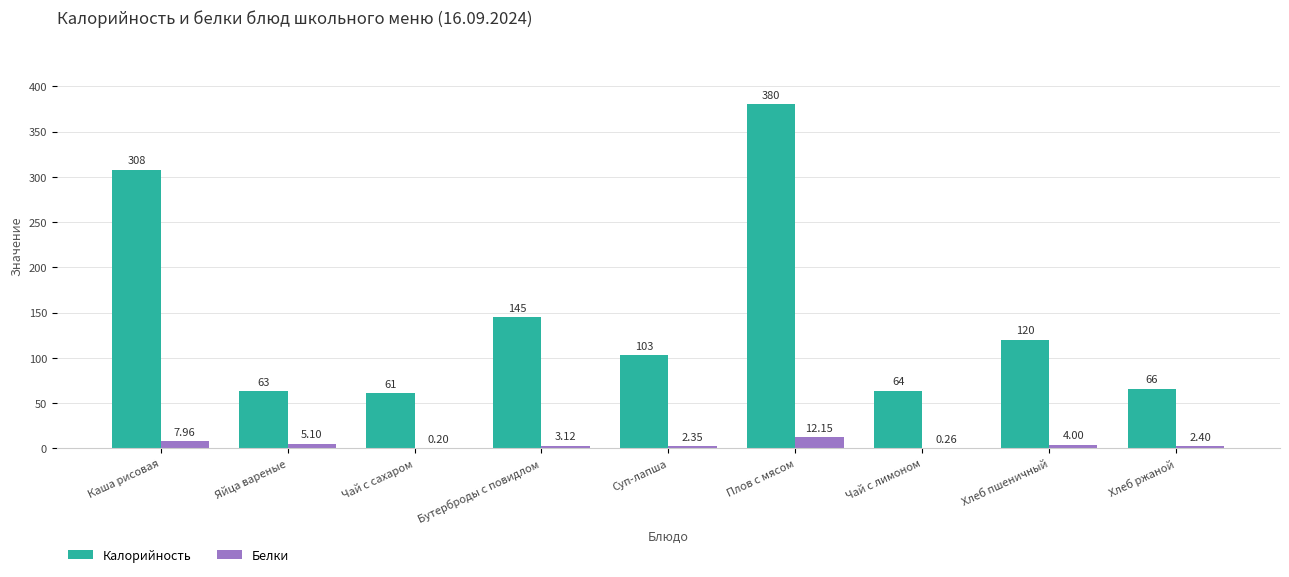

Which category has the highest value in the Калорийность series?

Плов с мясом